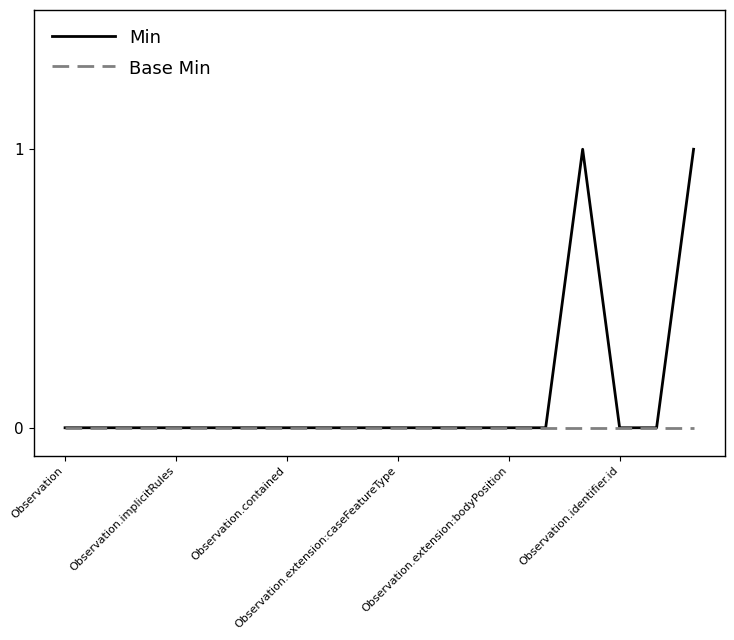

Rank the series by their average value, from lowest to highest.

Base Min, Min